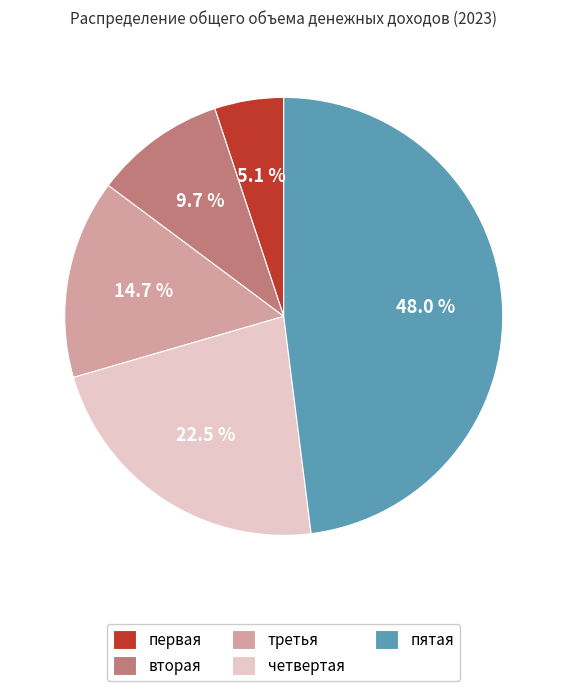

Rank the categories by value from lowest to highest.

первая, вторая, третья, четвертая, пятая